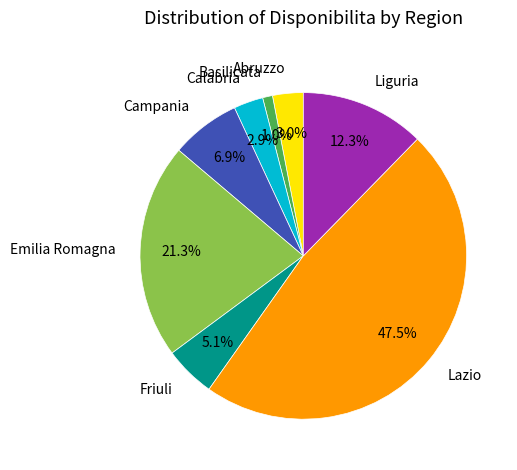

What is the ratio of the value at Liguria to the value at Abruzzo?

4.1